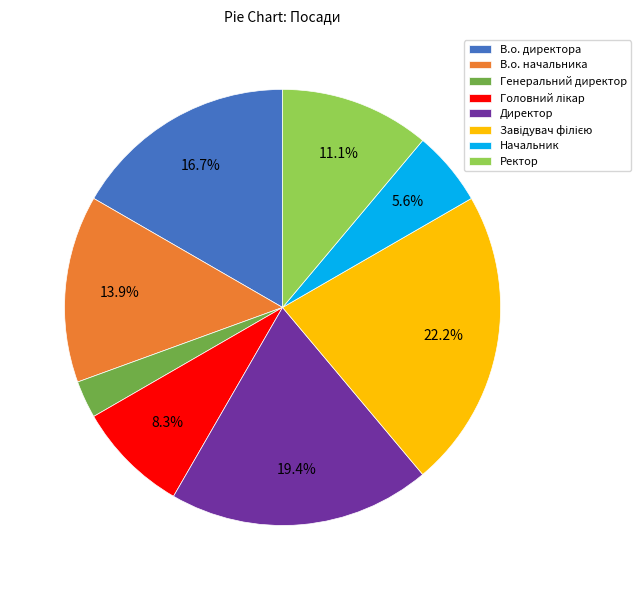

To the nearest percent, what percentage of the pie is Ректор?

11%